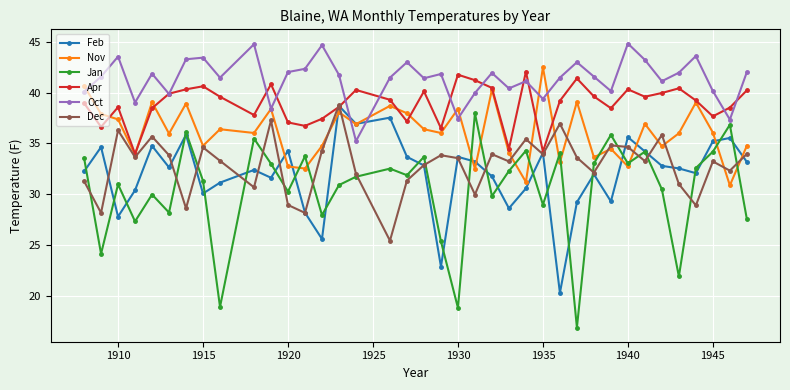

True or false: Jan and Feb intersect in this chart.

True